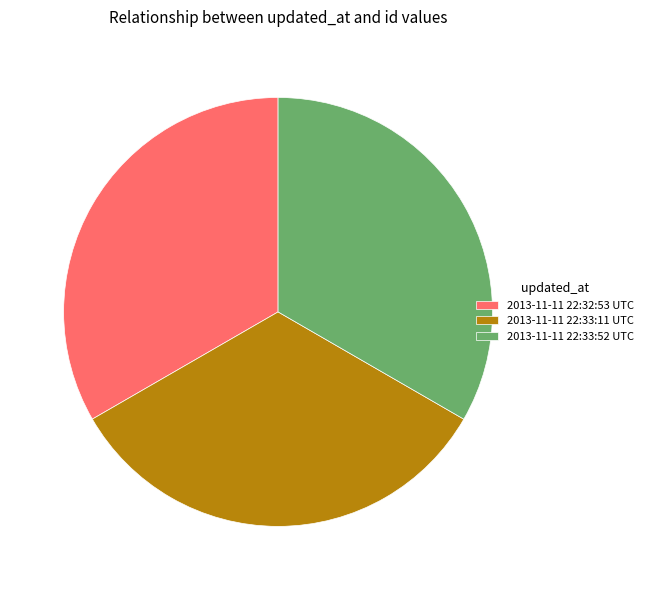

Combined, do 2013-11-11 22:32:53 UTC and 2013-11-11 22:33:52 UTC account for over 50%?

Yes